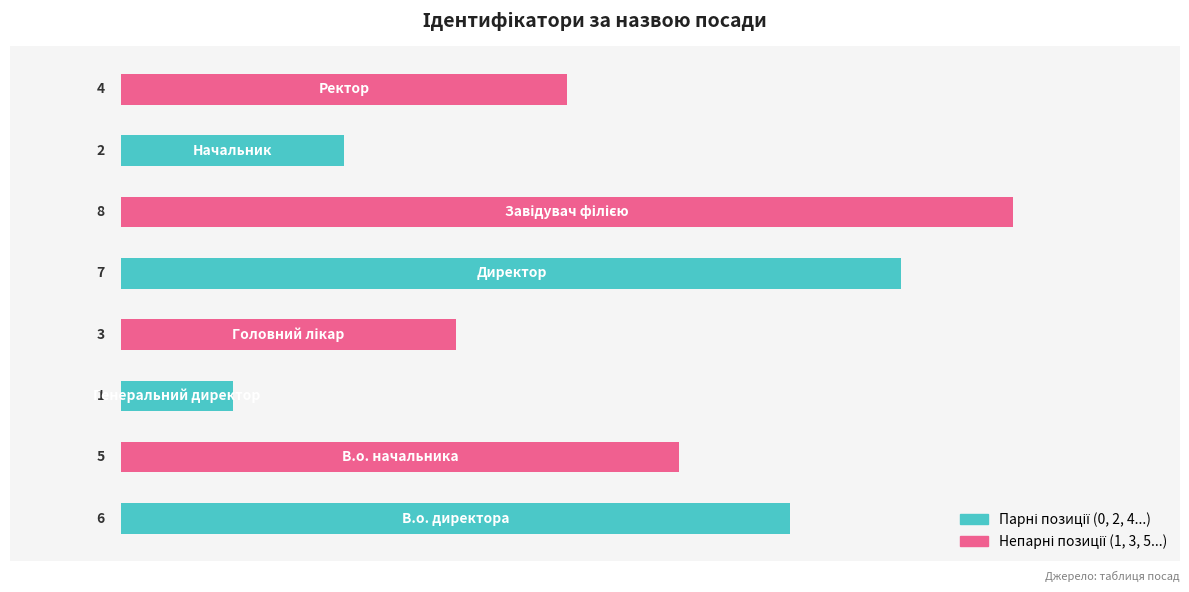

Rank the categories by value from lowest to highest.

Генеральний директор, Начальник, Головний лікар, Ректор, В.о. начальника, В.о. директора, Директор, Завідувач філією